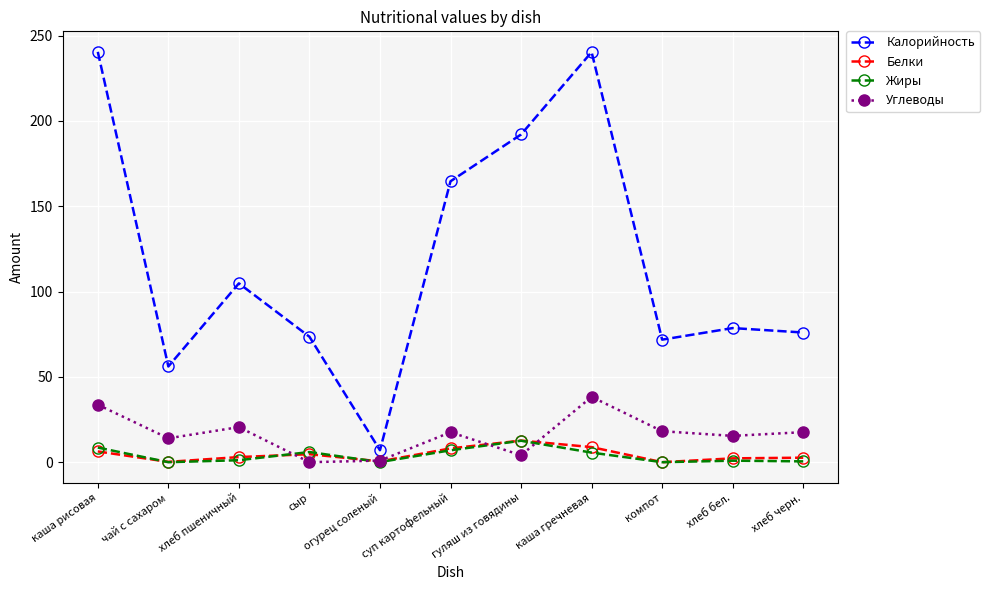

What is the average value of the Углеводы series?

16.4